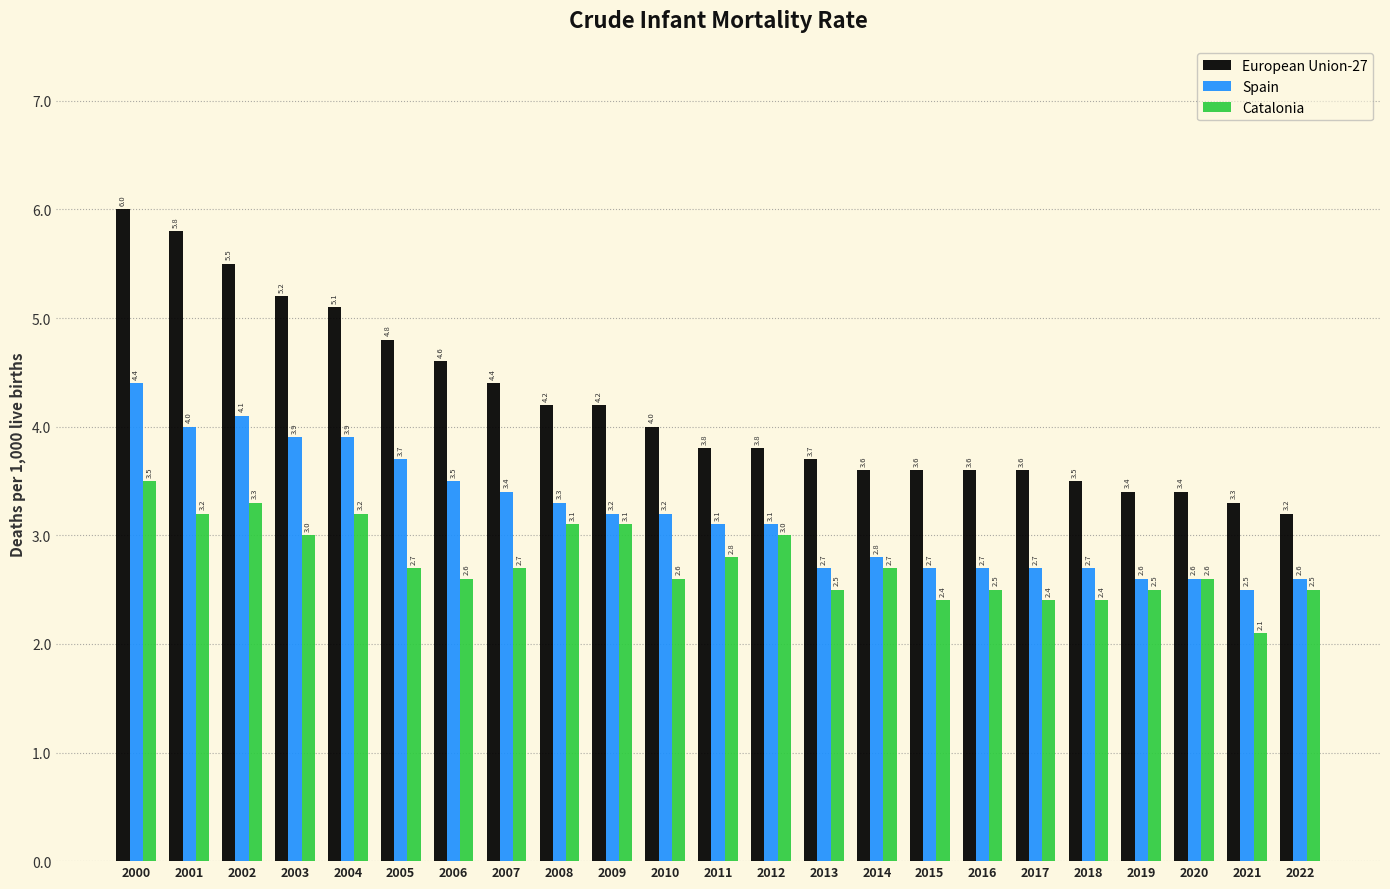

At how many categories does at least one series exceed 2?

23